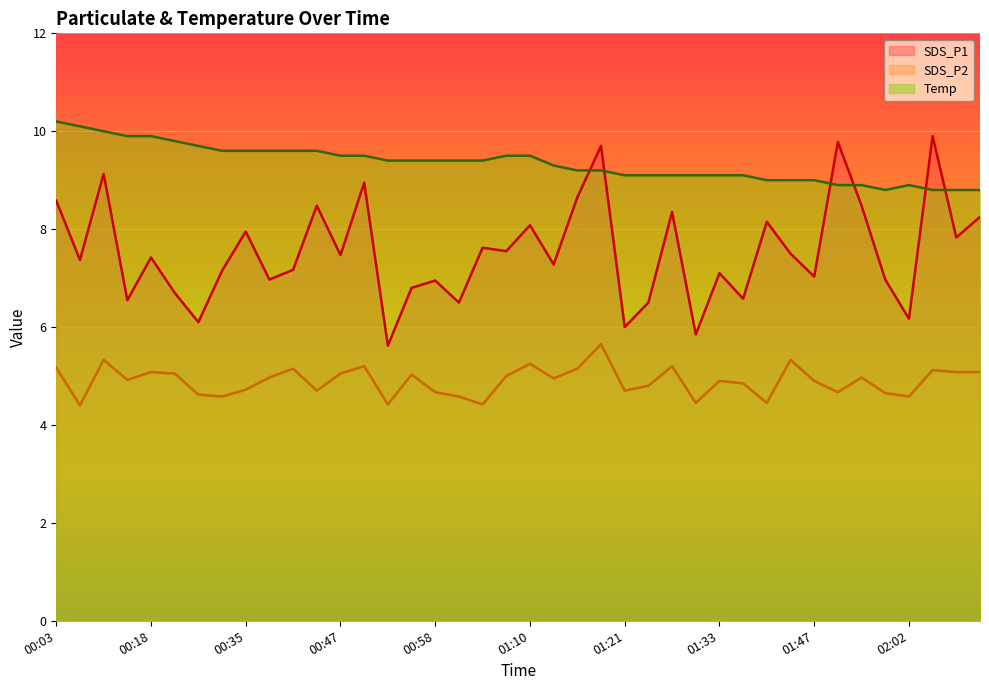

Is it true that Temp equals 8.8 at 02:04?

True